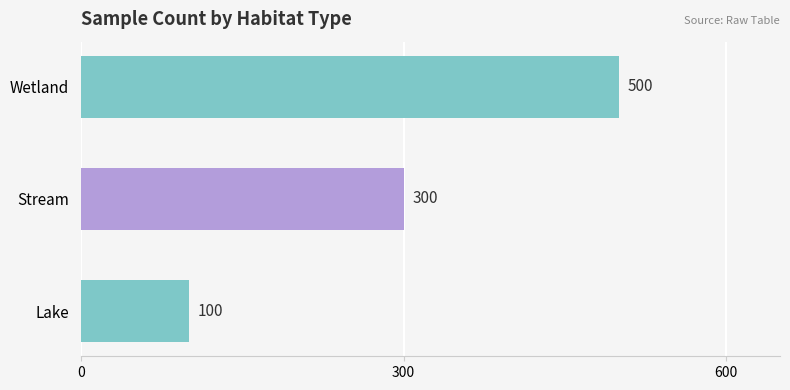

Reading bottom to top, transcribe all the data shown in this chart.

100	300	500